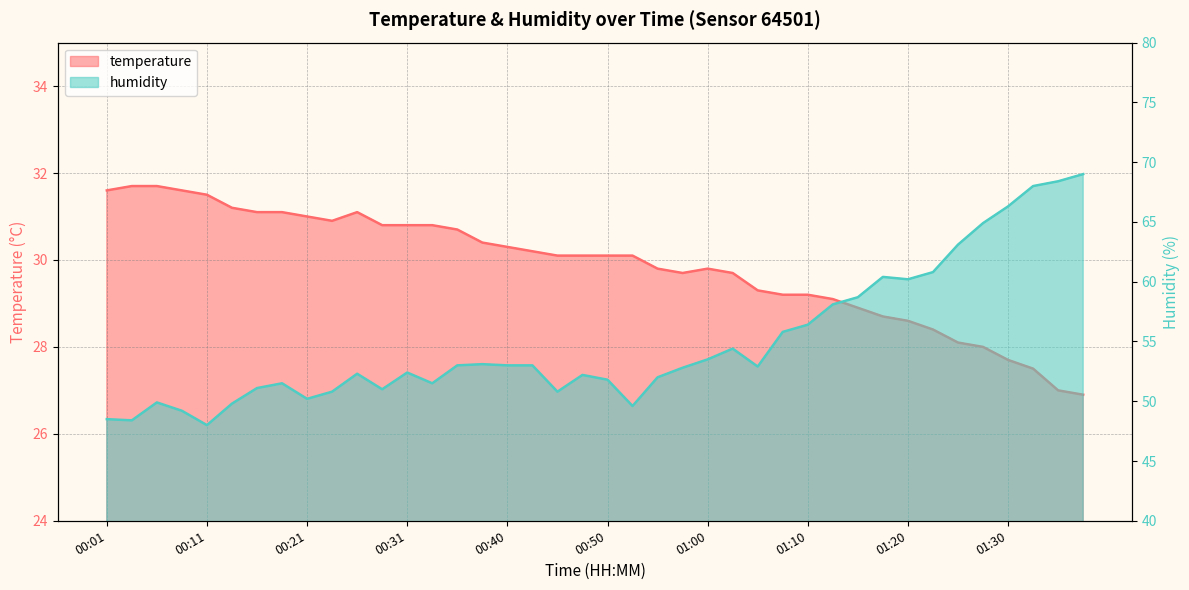

How many interior local peaks does the humidity series have?

8